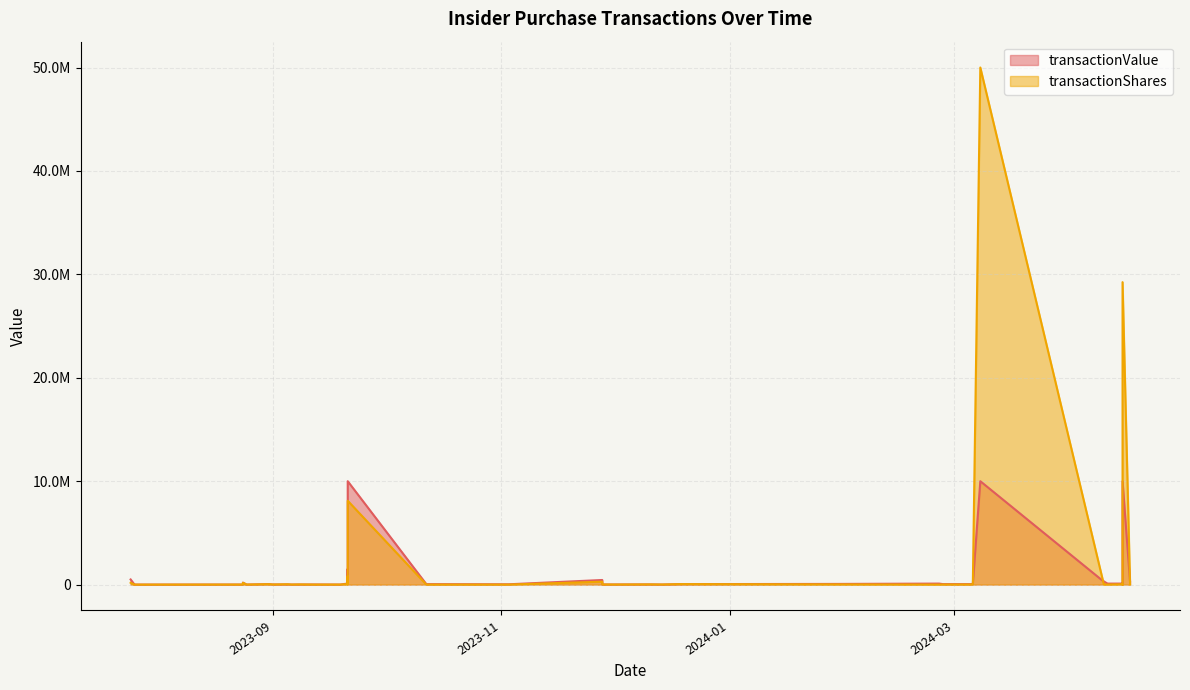

True or false: transactionShares has a value of 4983 at 2024-01-30.

False